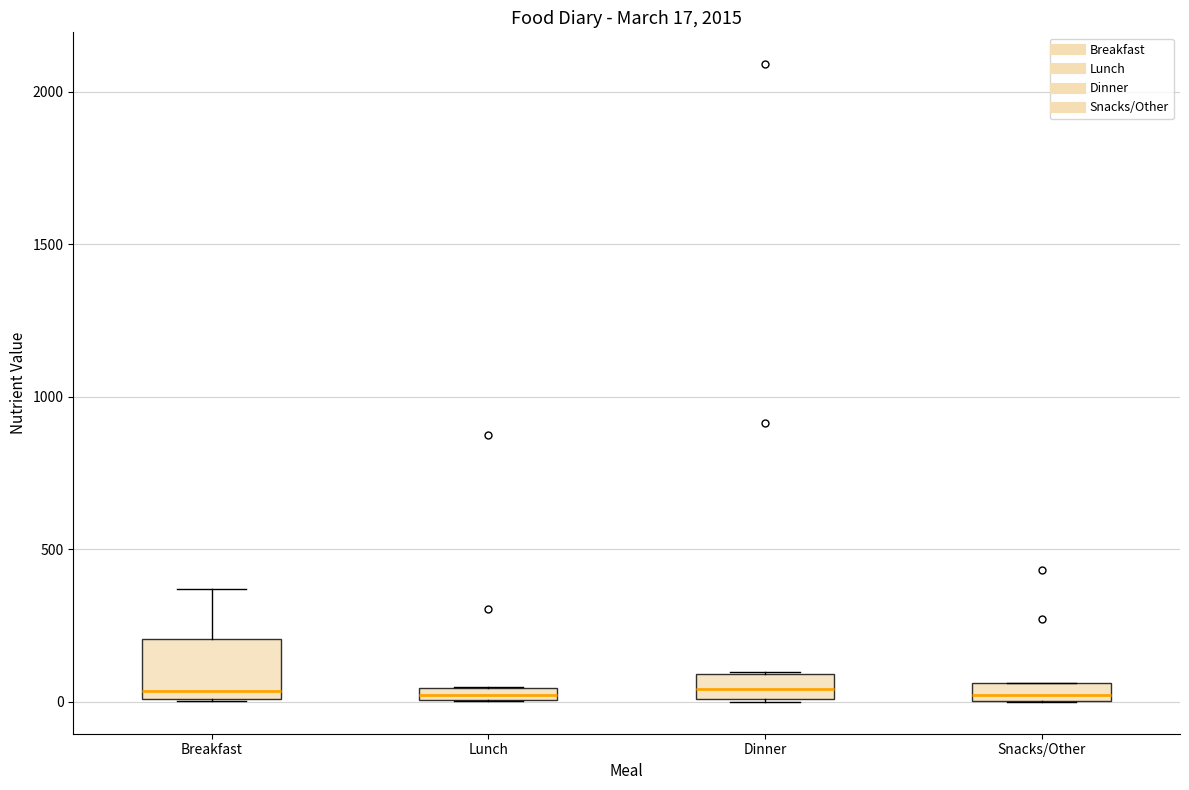

Which box is the tallest, from its lower edge to its upper edge?

Breakfast